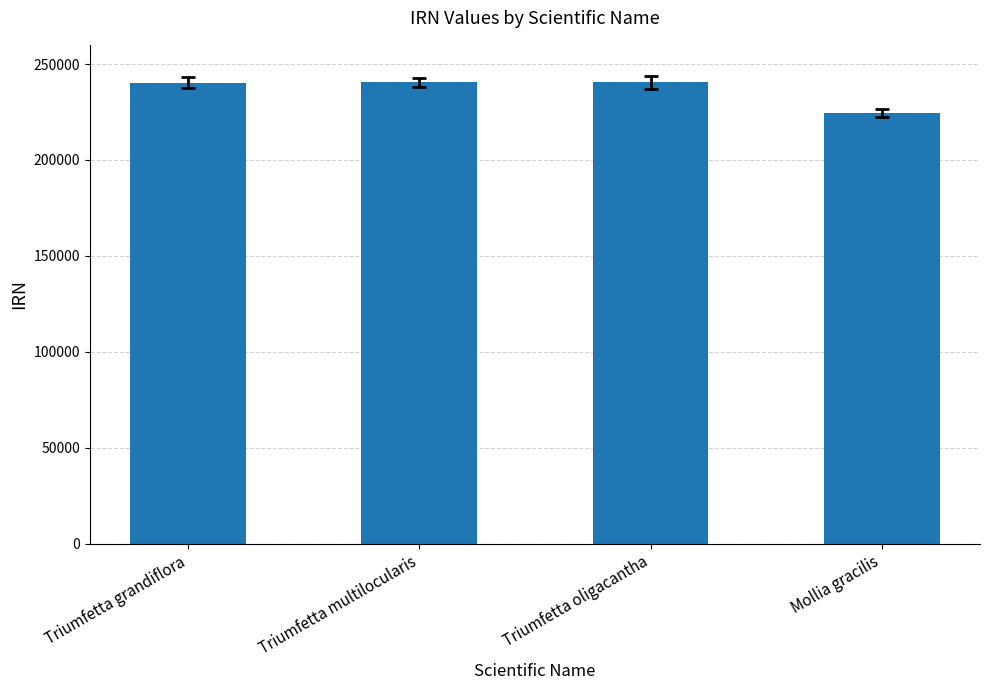

What is the smallest value displayed?

224511